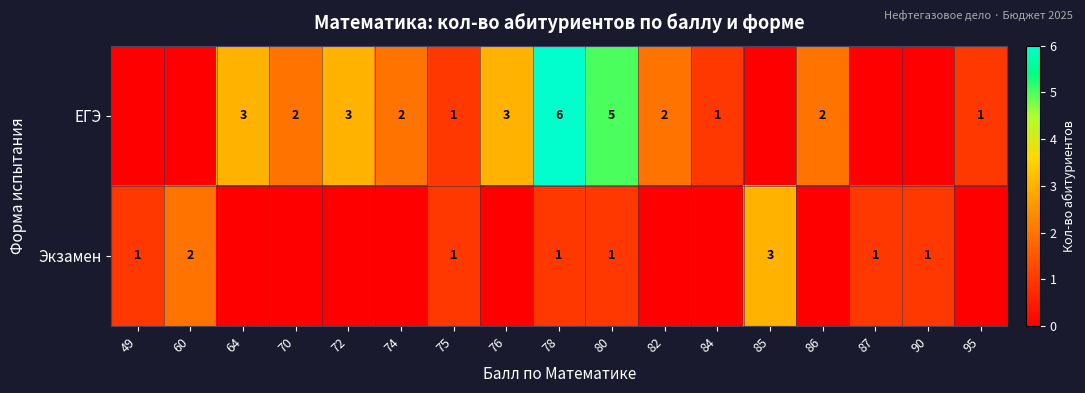

What is the difference between the highest and lowest values at 87?

1